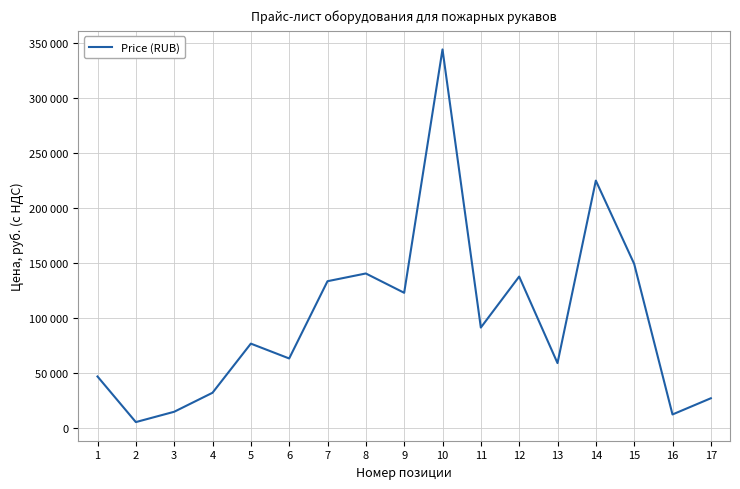

How many interior local peaks (higher than both neighbors) does the data have?

5